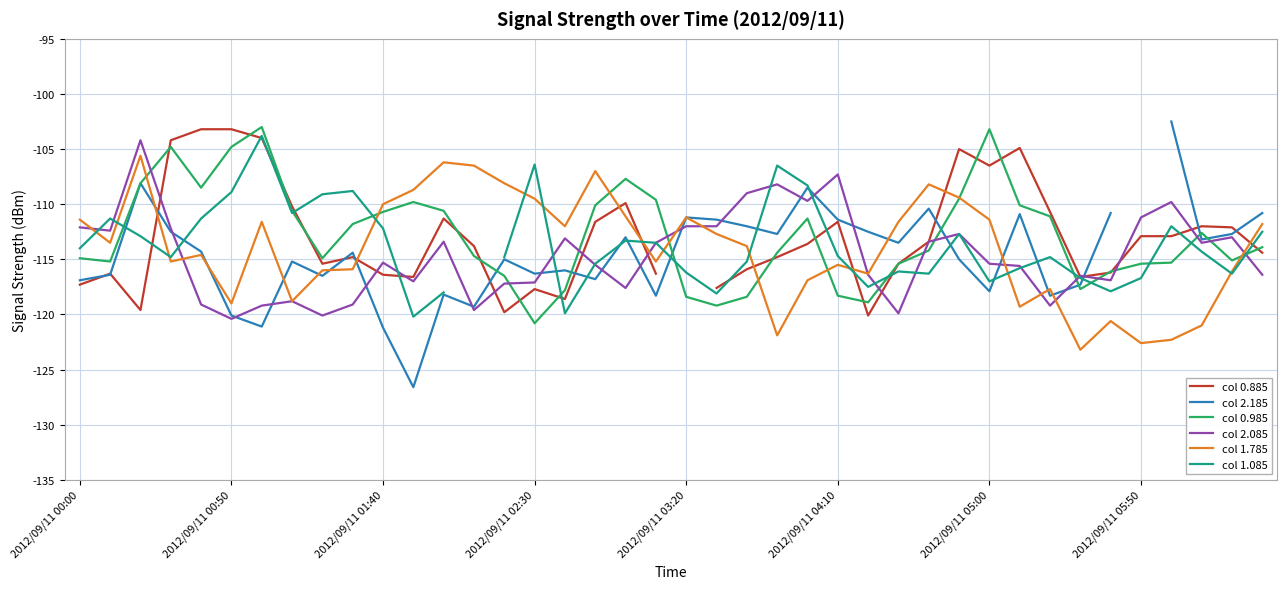

Which series changed the most between 16 and 36?

col 2.185